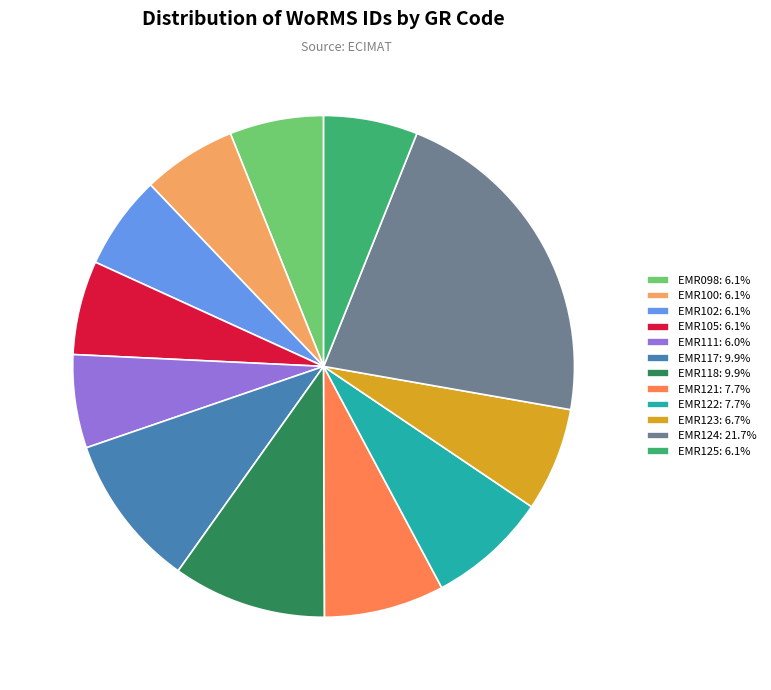

Does EMR121 account for over 50% of the chart?

No